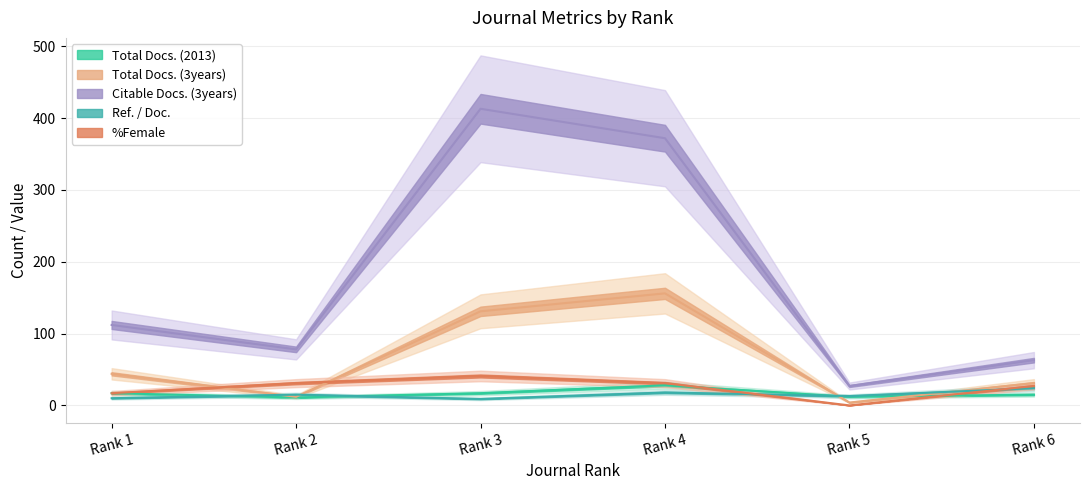

Reading left to right, extract all data points from this chart.

Total Docs. (2013): 17	11	17	28	12	15
Total Docs. (3years): 44	12	131	156	4	31
Citable Docs. (3years): 112	78	413	372	27	63
Ref. / Doc.: 10	15	9	18	13	24
%Female: 17	31	41	31	0	27